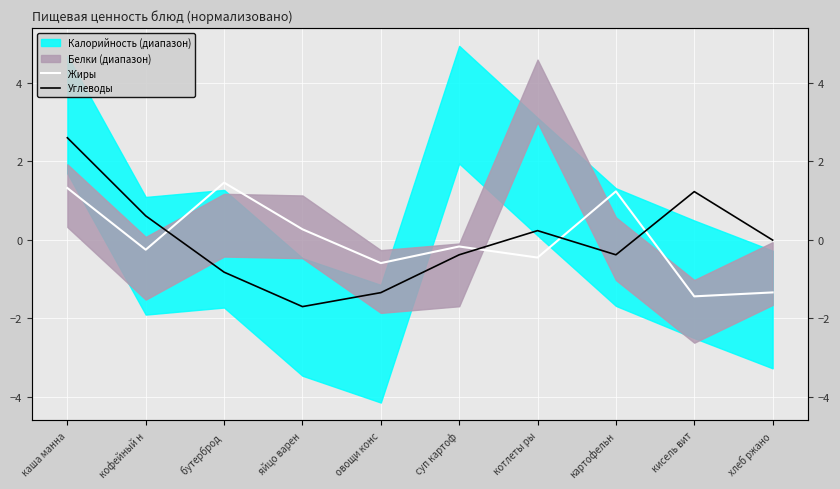

In Жиры, how many points are higher than both neighbors (excluding endpoints)?

3